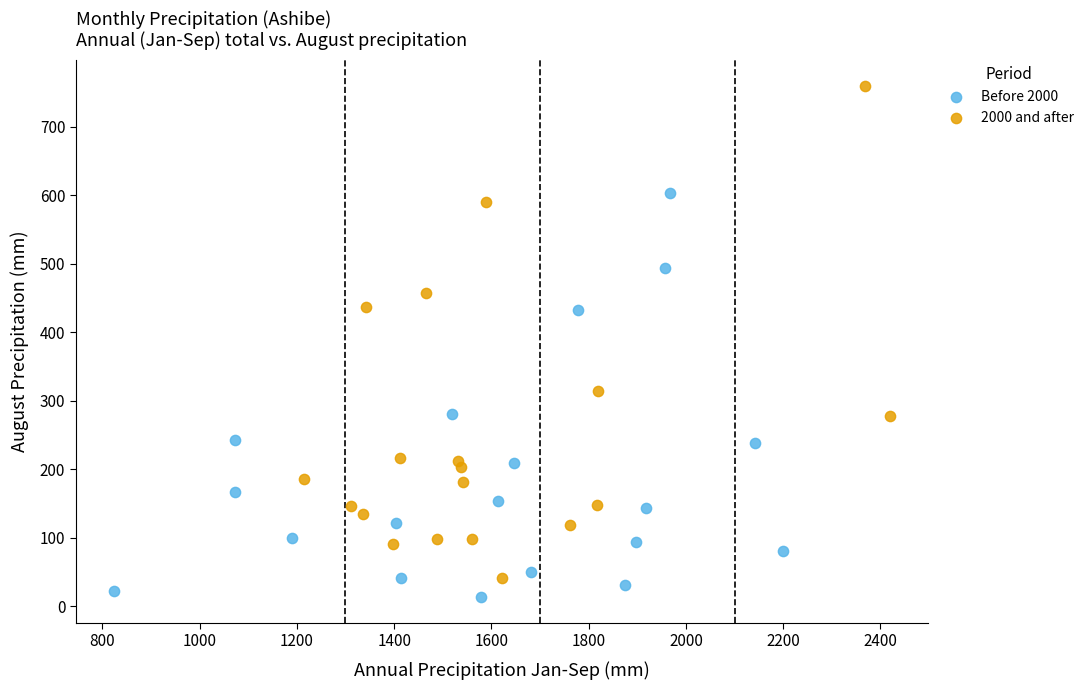

Which series has the largest Y range (max minus min)?

2000 and after